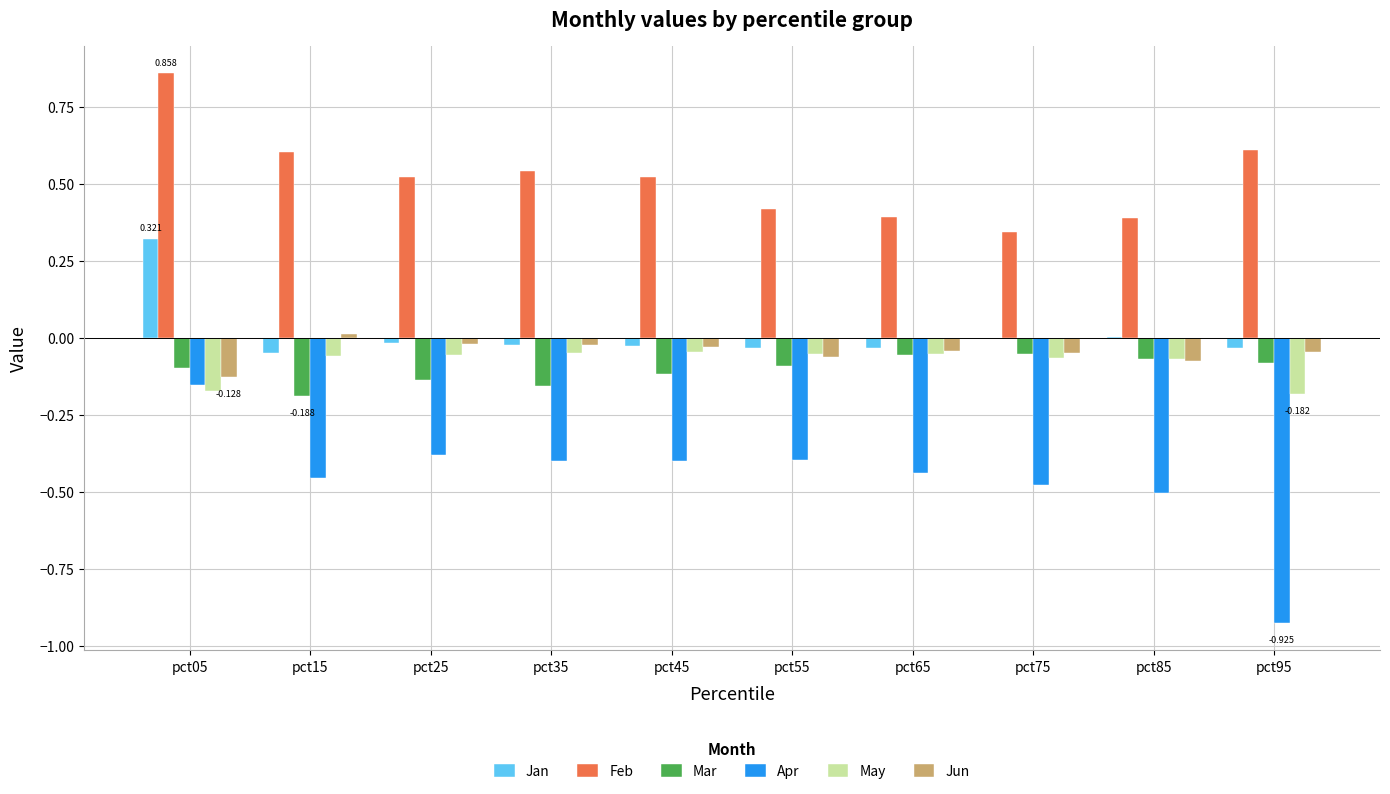

What is the difference between the Mar values at pct35 and pct85?

0.1